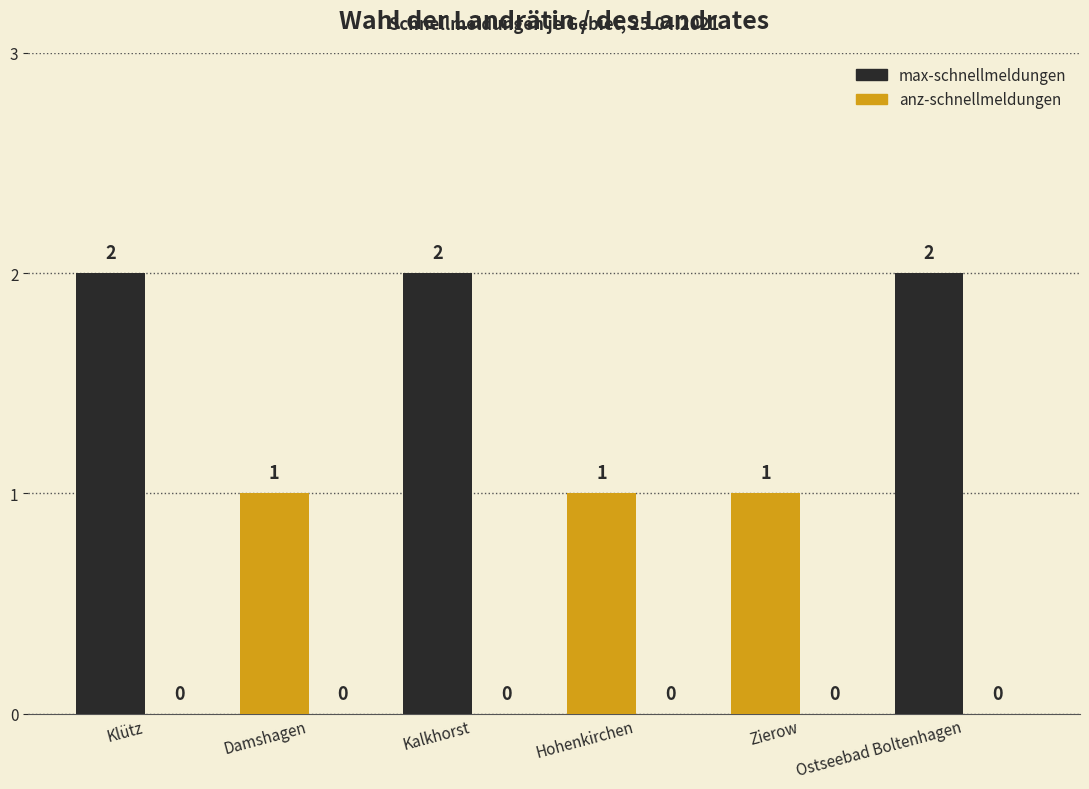

Reading left to right, transcribe all the data shown in this chart.

Klütz=2	Damshagen=1	Kalkhorst=2	Hohenkirchen=1	Zierow=1	Ostseebad Boltenhagen=2